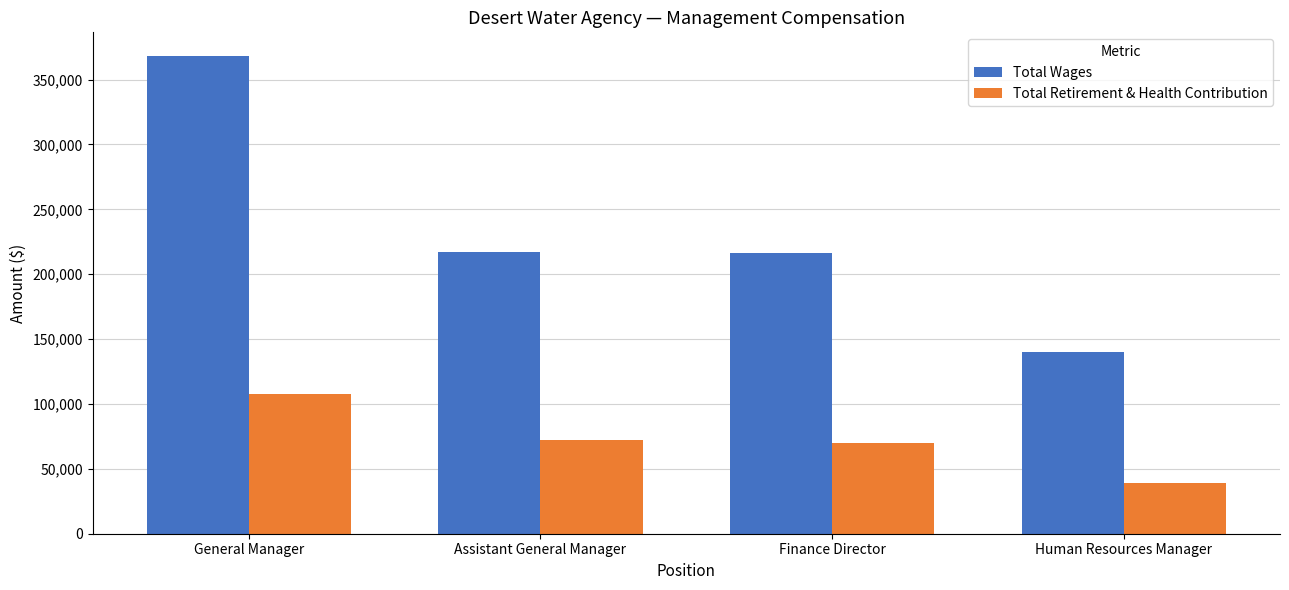

What is the approximate value of Total Retirement & Health Contribution at Assistant General Manager?

71861